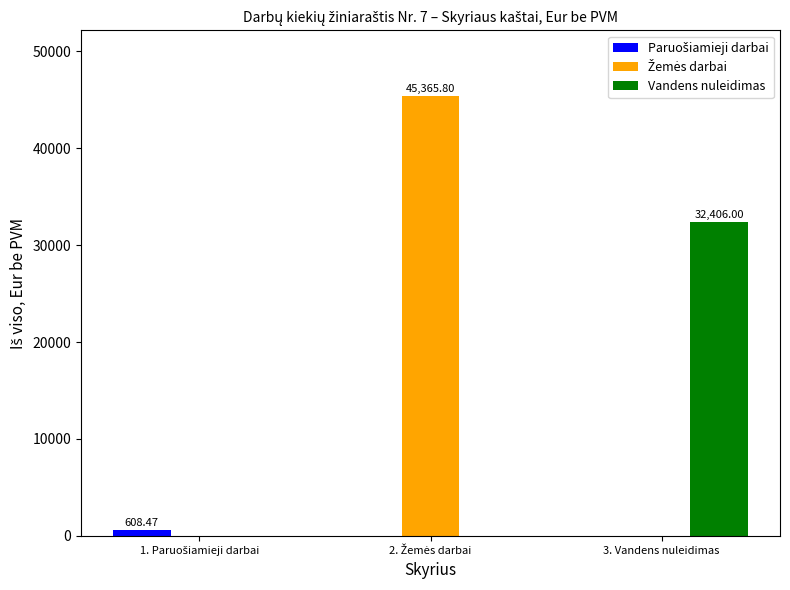

What is the total value across all series at 3. Vandens nuleidimas?

32406.0